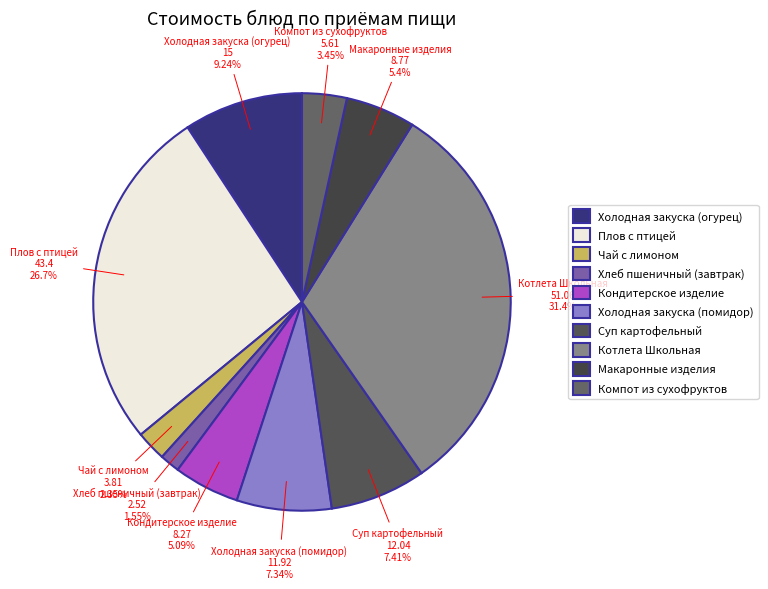

How many segments does this pie chart have?

10